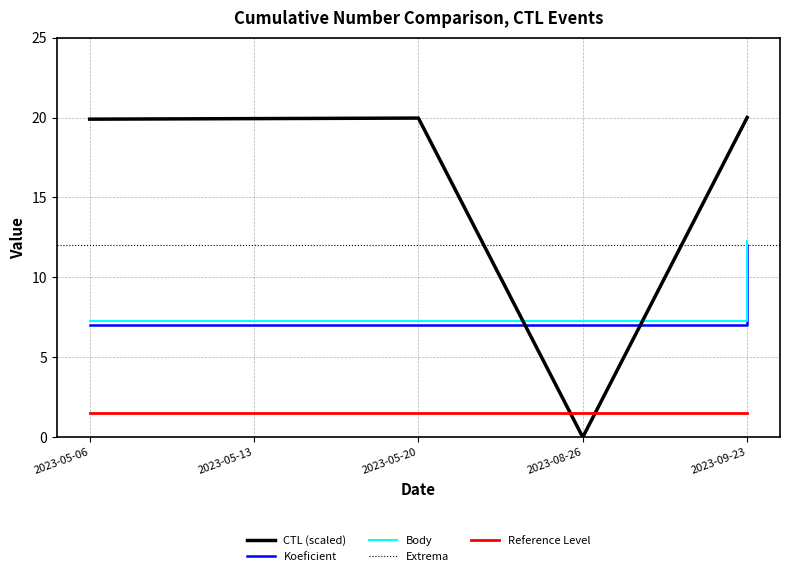

The value of Koeficient at 2023-05-20 is 7.0. True or false?

True